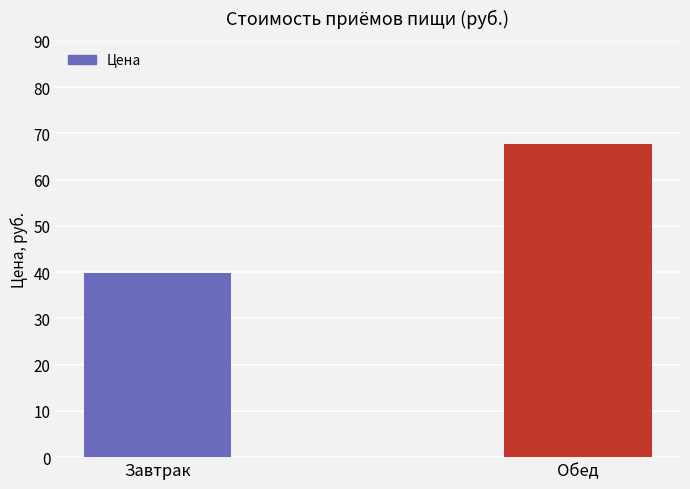

Reading right to left, list all the values displayed in this chart.

67.7	39.8